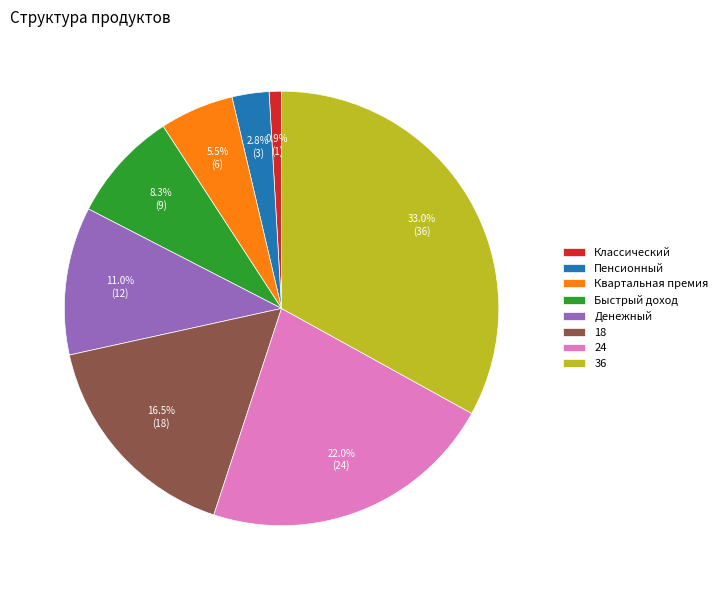

Which category has the biggest portion of the pie?

36